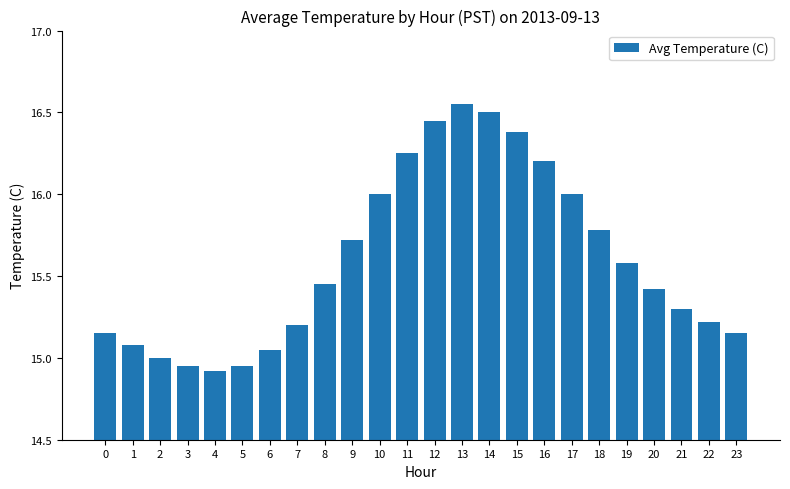

What is the difference between the maximum and minimum values?

1.6